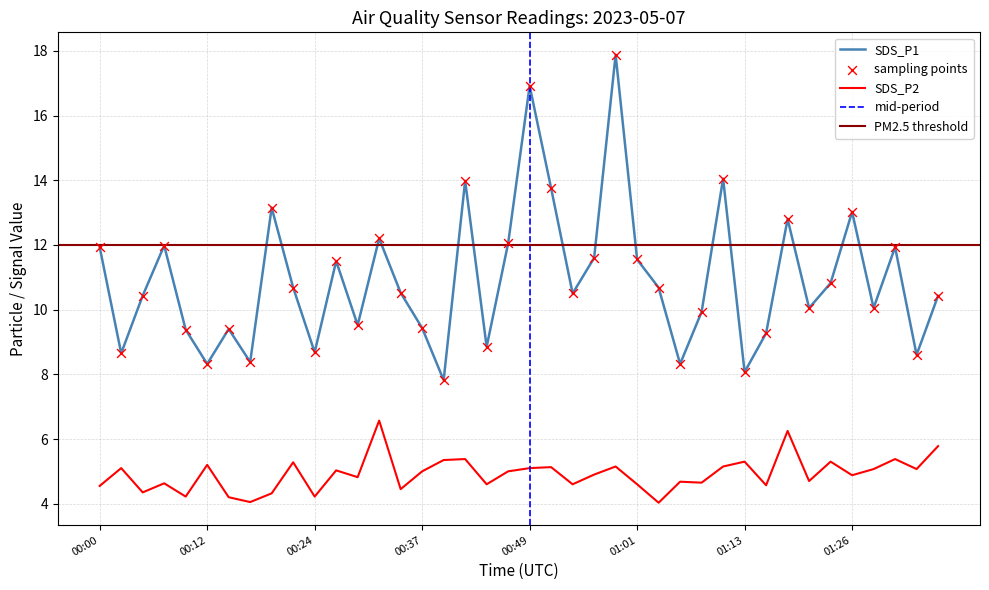

Which series has the largest Y range (max minus min)?

SDS_P1